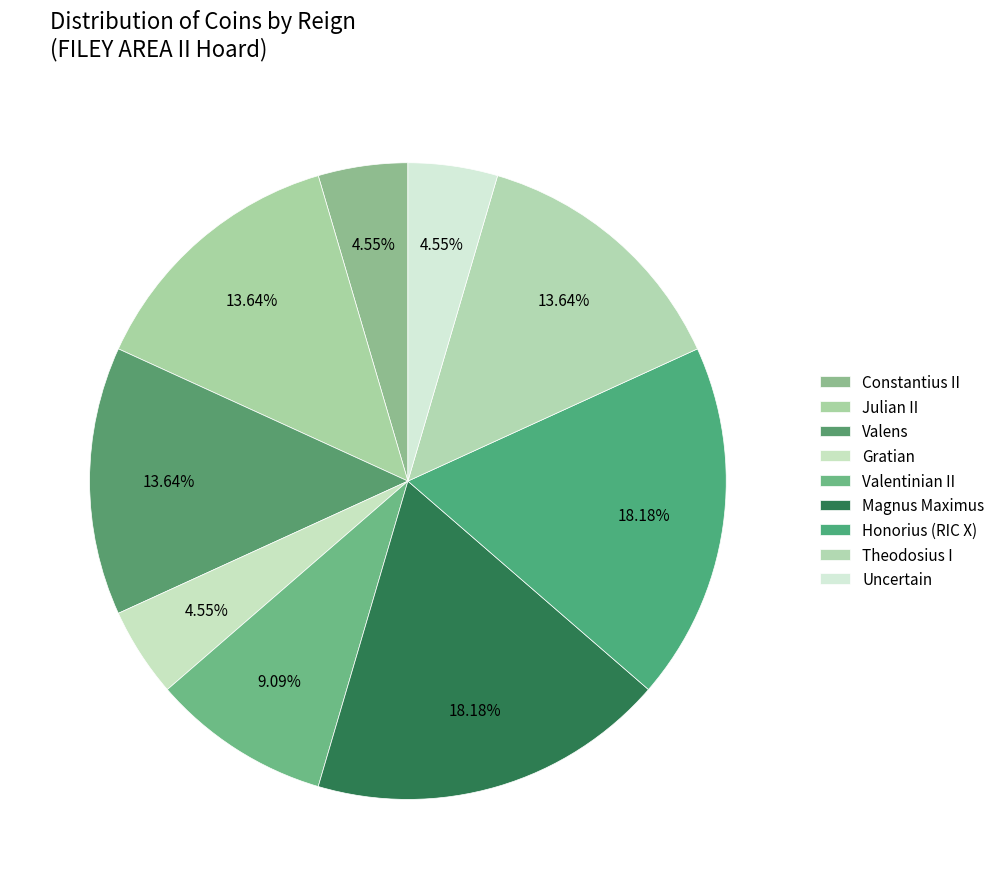

To the nearest percent, what portion does Honorius (RIC X) represent?

18%